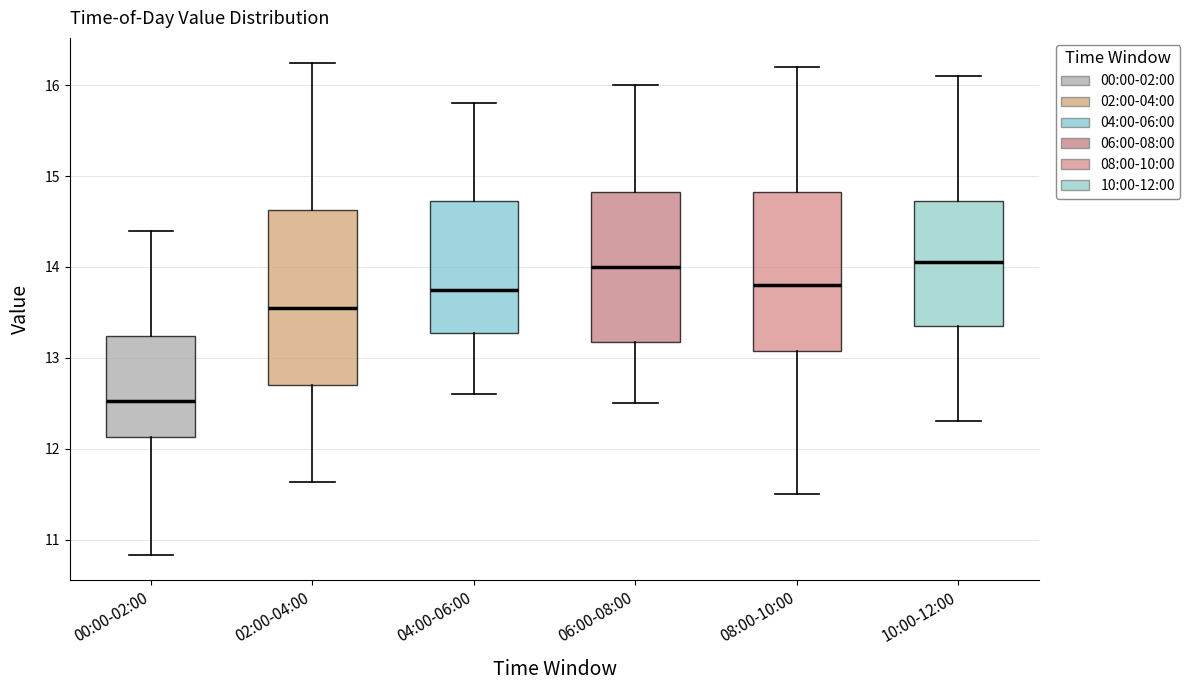

Reading left to right, transcribe this box plot: for each box, give where its median line is, the range the box spans, and where its two whiskers end, as read against the y-axis. The values are not printed on the chart, so give them approximately, as read against the axis.

00:00-02:00: median 12.5, box 12.1 to 13.2, whiskers 10.8 to 14.4
02:00-04:00: median 13.6, box 12.7 to 14.6, whiskers 11.6 to 16.3
04:00-06:00: median 13.8, box 13.3 to 14.7, whiskers 12.6 to 15.8
06:00-08:00: median 14.0, box 13.2 to 14.8, whiskers 12.5 to 16.0
08:00-10:00: median 13.8, box 13.1 to 14.8, whiskers 11.5 to 16.2
10:00-12:00: median 14.1, box 13.4 to 14.7, whiskers 12.3 to 16.1